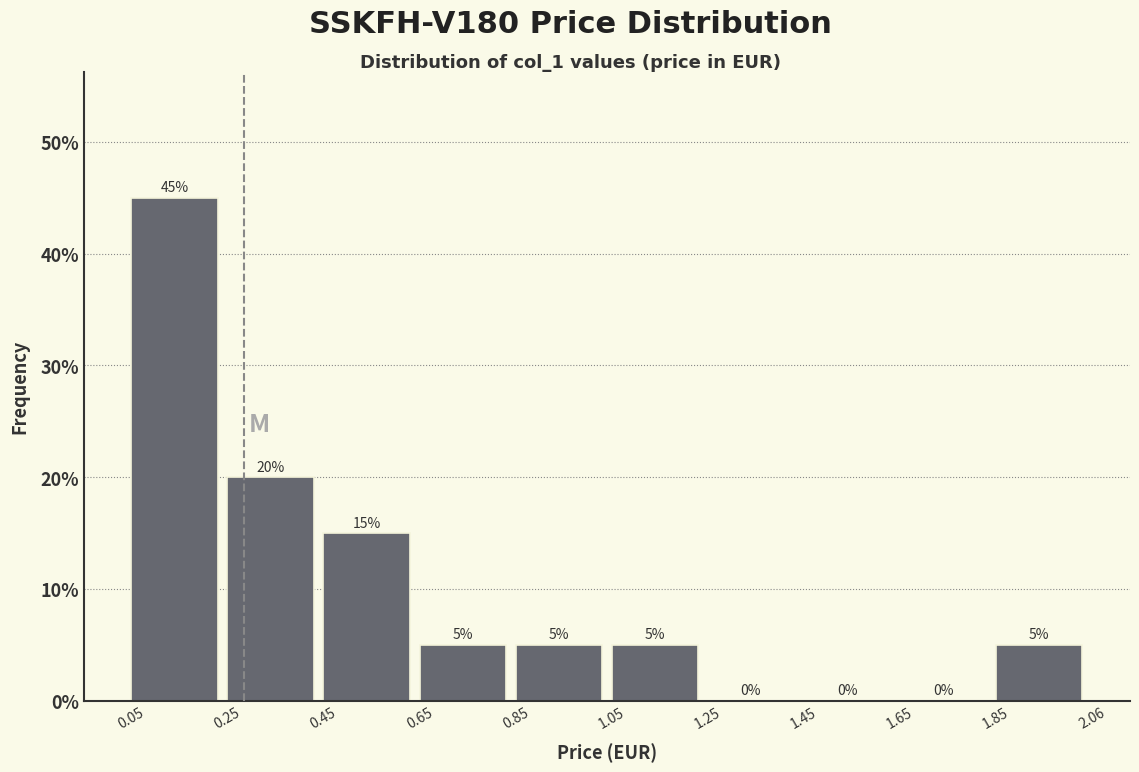

Reading left to right, transcribe this chart: for each bar, give the range it covers on the x-axis and its height.

0.05 to 0.25: 45
0.25 to 0.45: 20
0.45 to 0.65: 15
0.65 to 0.85: 5
0.85 to 1.05: 5
1.05 to 1.25: 5
1.25 to 1.45: 0
1.45 to 1.65: 0
1.65 to 1.85: 0
1.85 to 2.06: 5